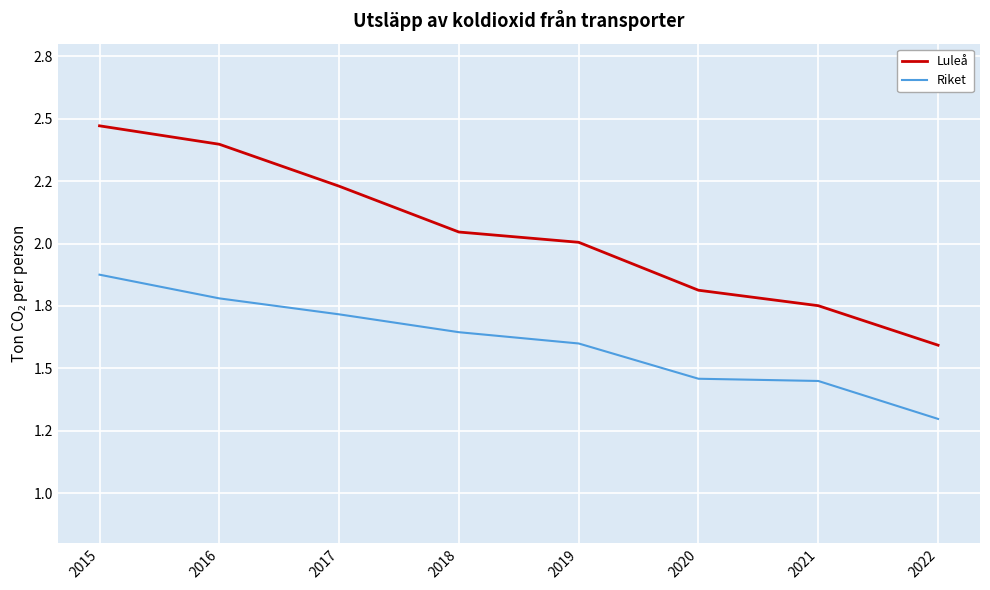

Does the chart have visible grid lines?

Yes